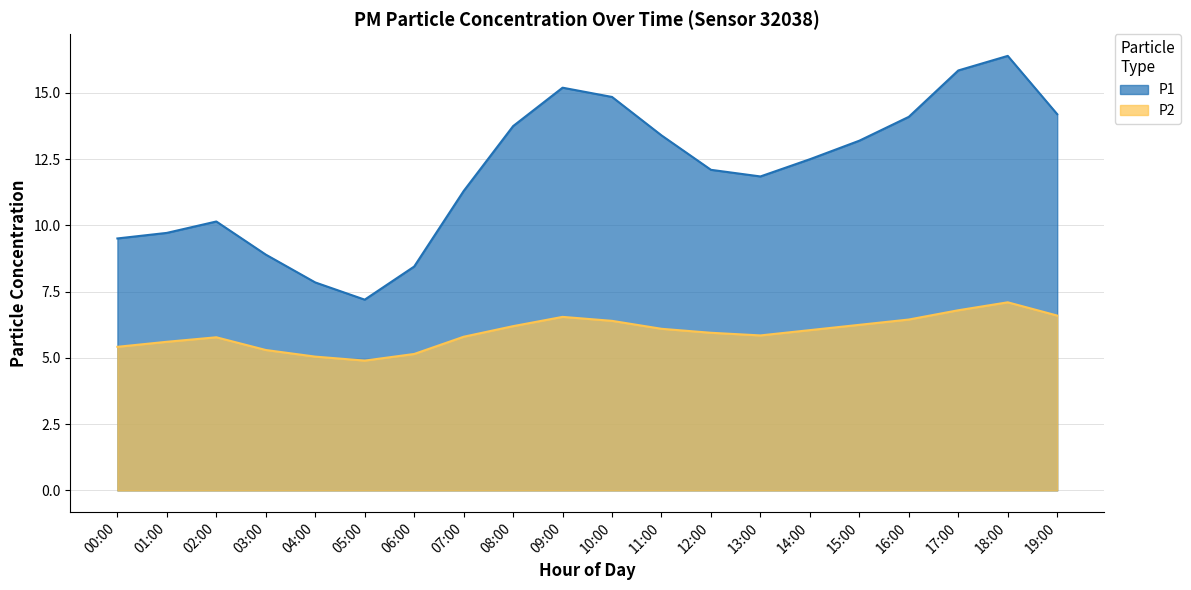

Which series has the widest spread of values?

P1